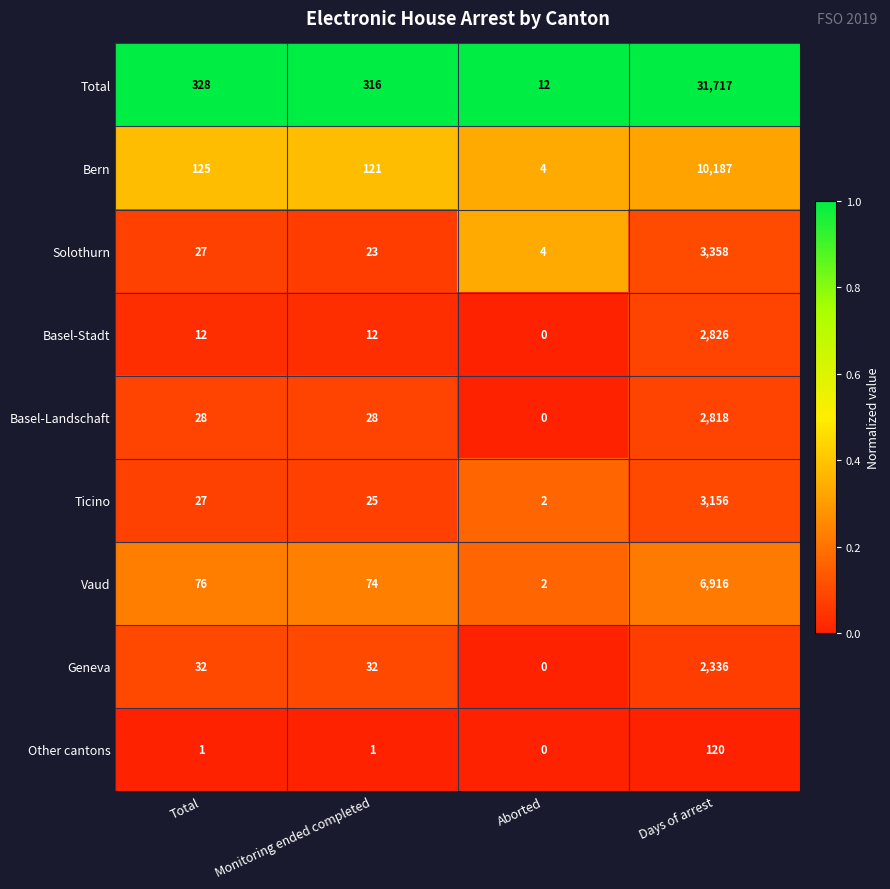

At which category is the sum across all series the highest?

Days of arrest